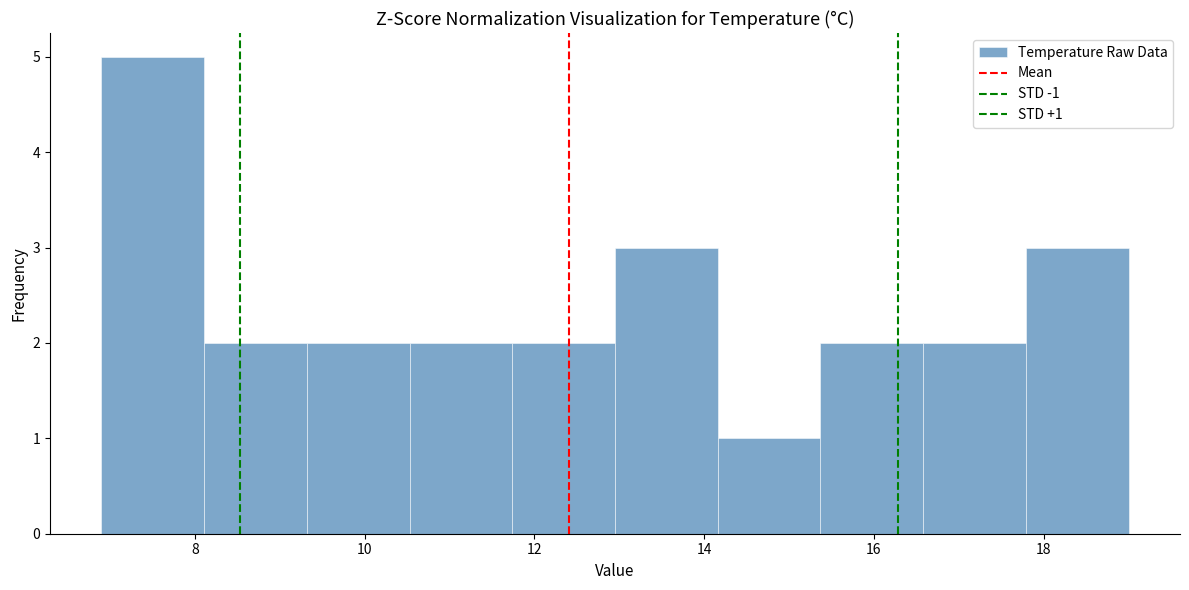

Over which range of the x-axis is the bar tallest?

7.0 to 8.2